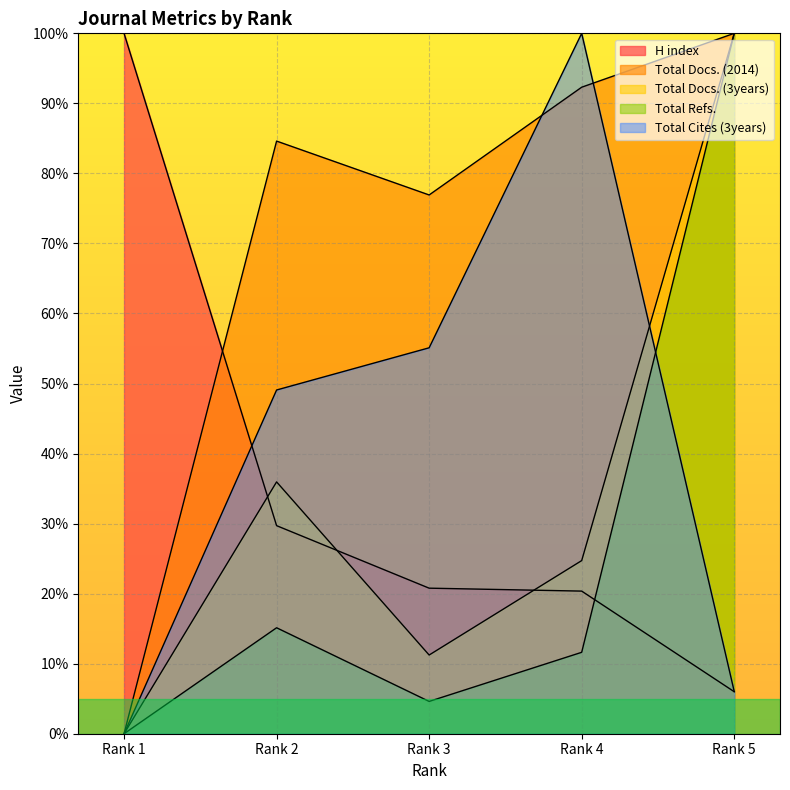

Does the chart display data point markers on the line(s)?

No